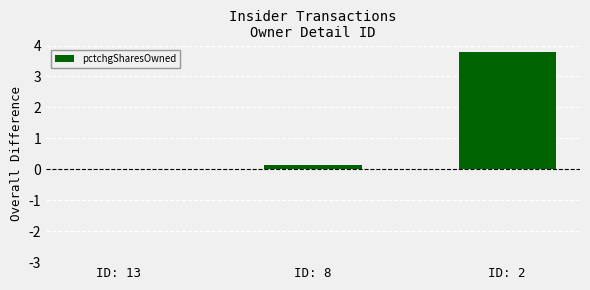

The value at ID: 2 is 1.7. True or false?

False